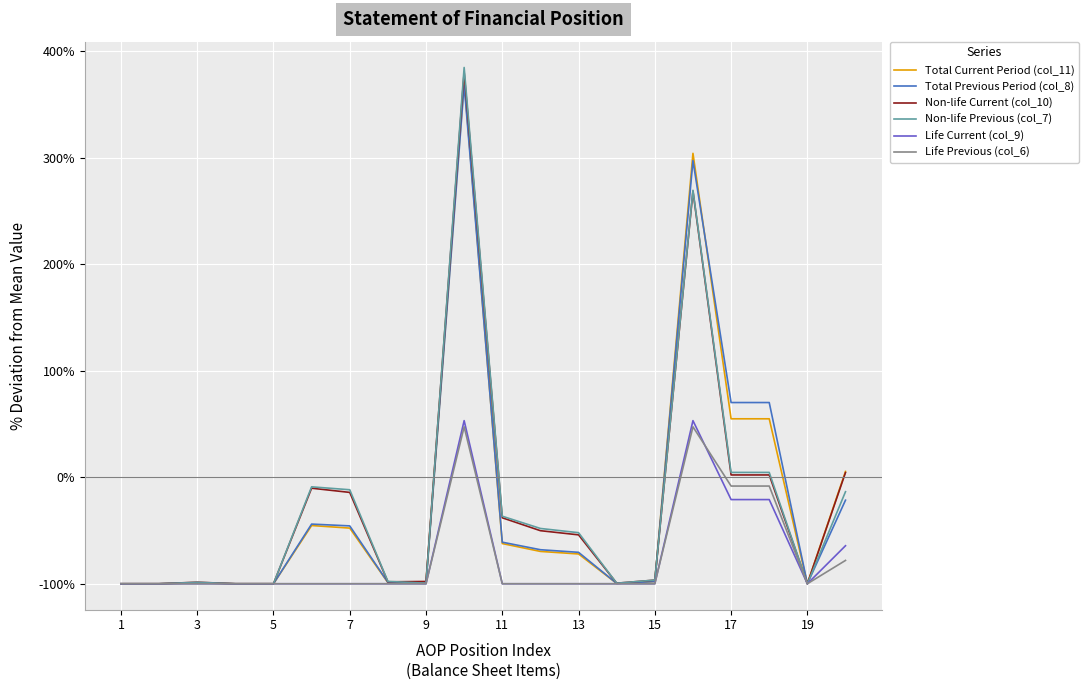

What is the lowest value of the Non-life Current (col_10) series?

-100.0